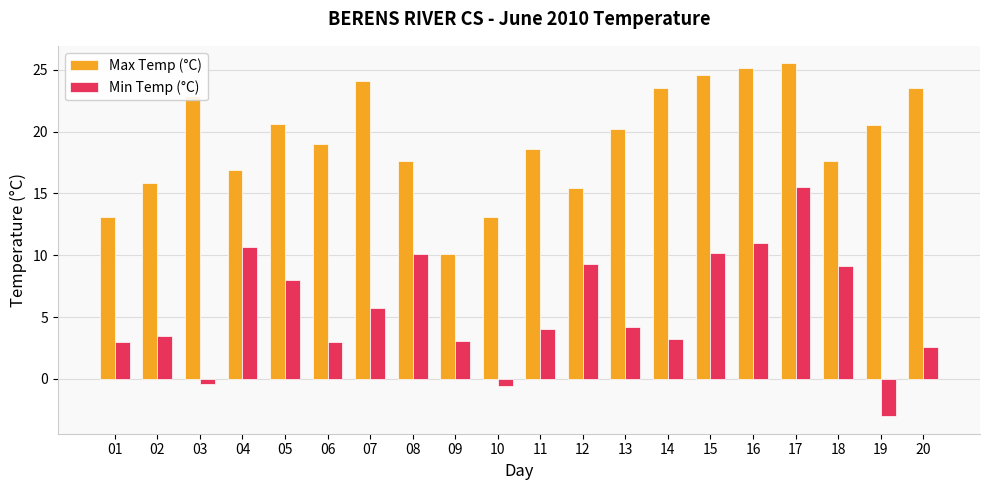

At 20, list the series in order from largest to smallest.

Max Temp (°C), Min Temp (°C)